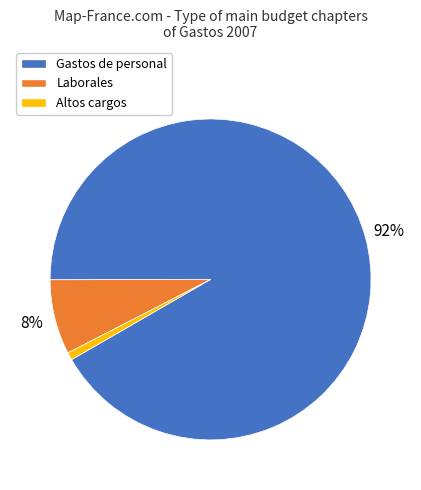

What is the majority slice?

Gastos de personal